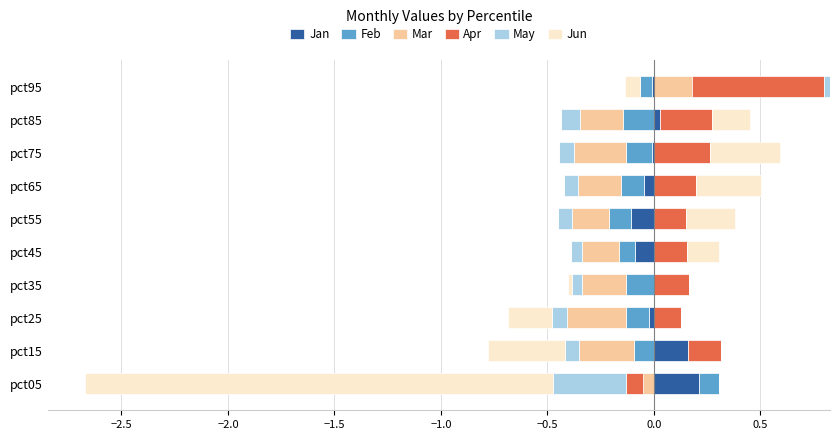

At pct85, list the series in order from smallest to largest.

Feb, Mar, May, Jan, Jun, Apr